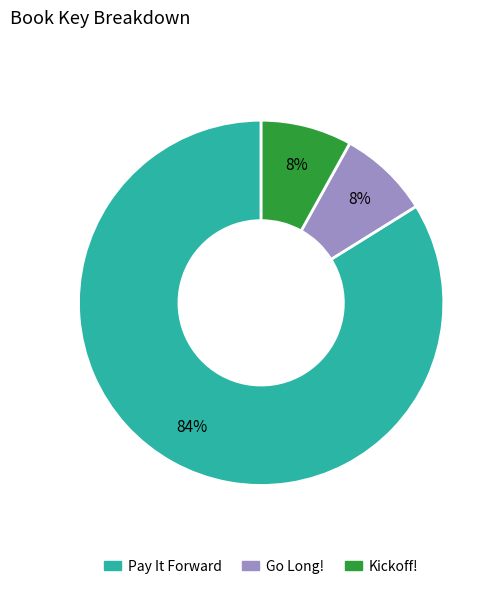

Which slice is the largest?

Pay It Forward